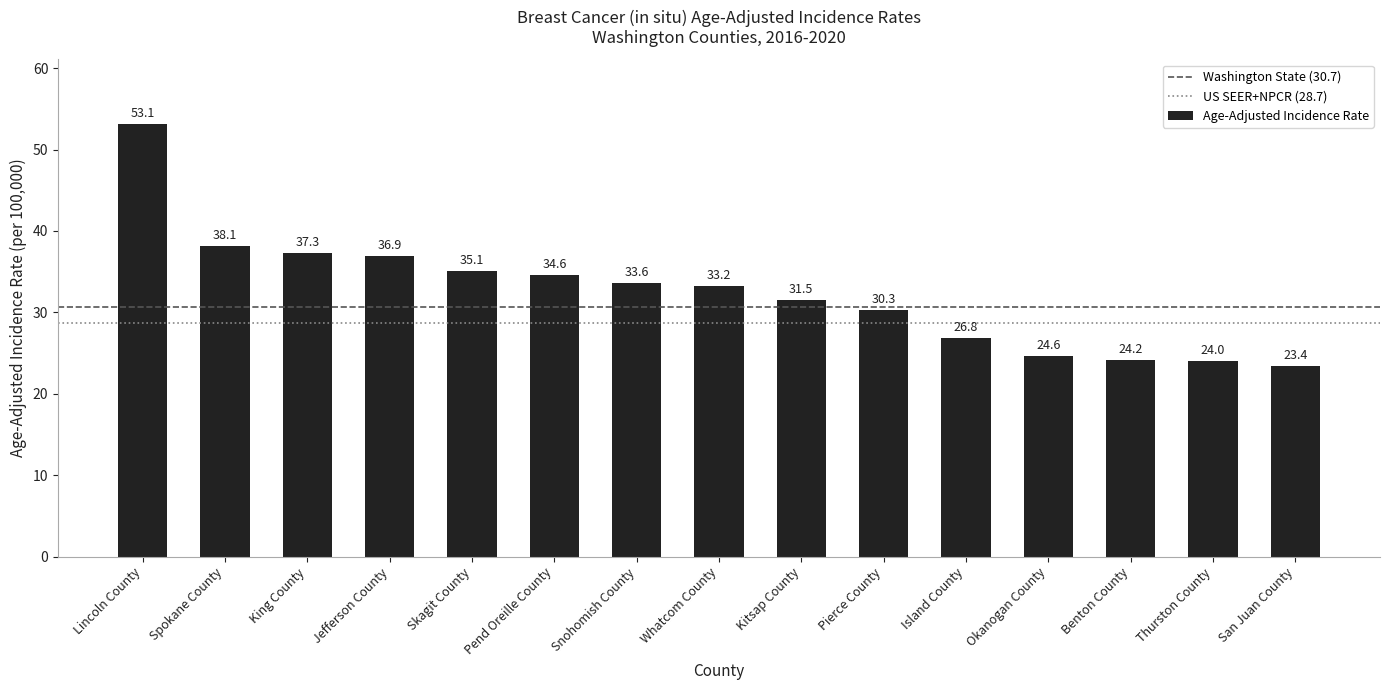

Between Okanogan County and San Juan County, which is larger?

Okanogan County